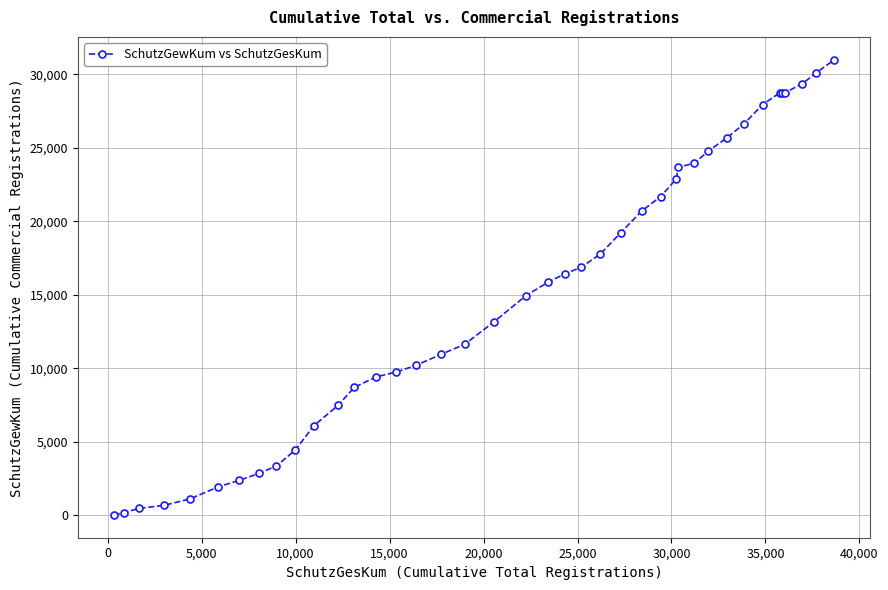

What is the maximum value shown in the chart?

31008